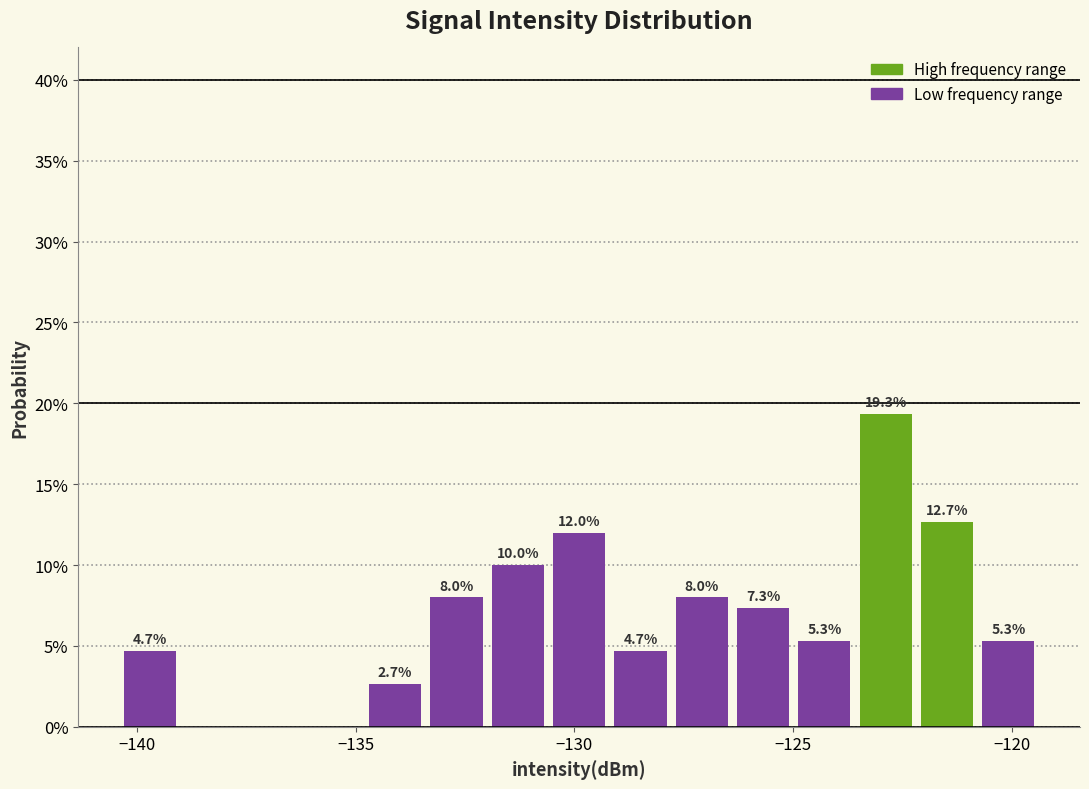

Around what value on the x-axis is the tallest bar? Give the approximate position of its centre, as read against the axis.

-123.0